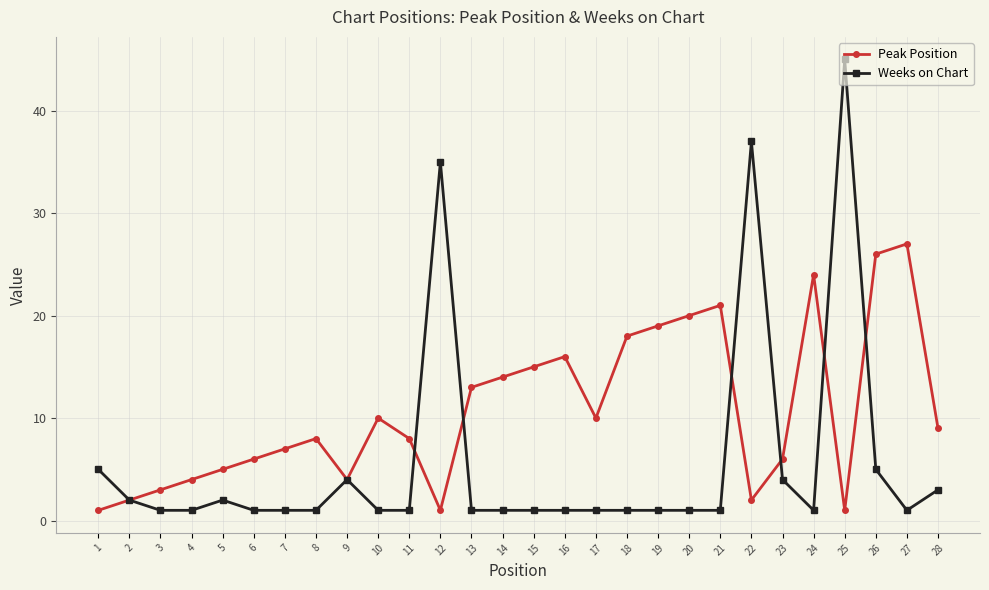

At which category does Peak Position reach its first local valley?

9